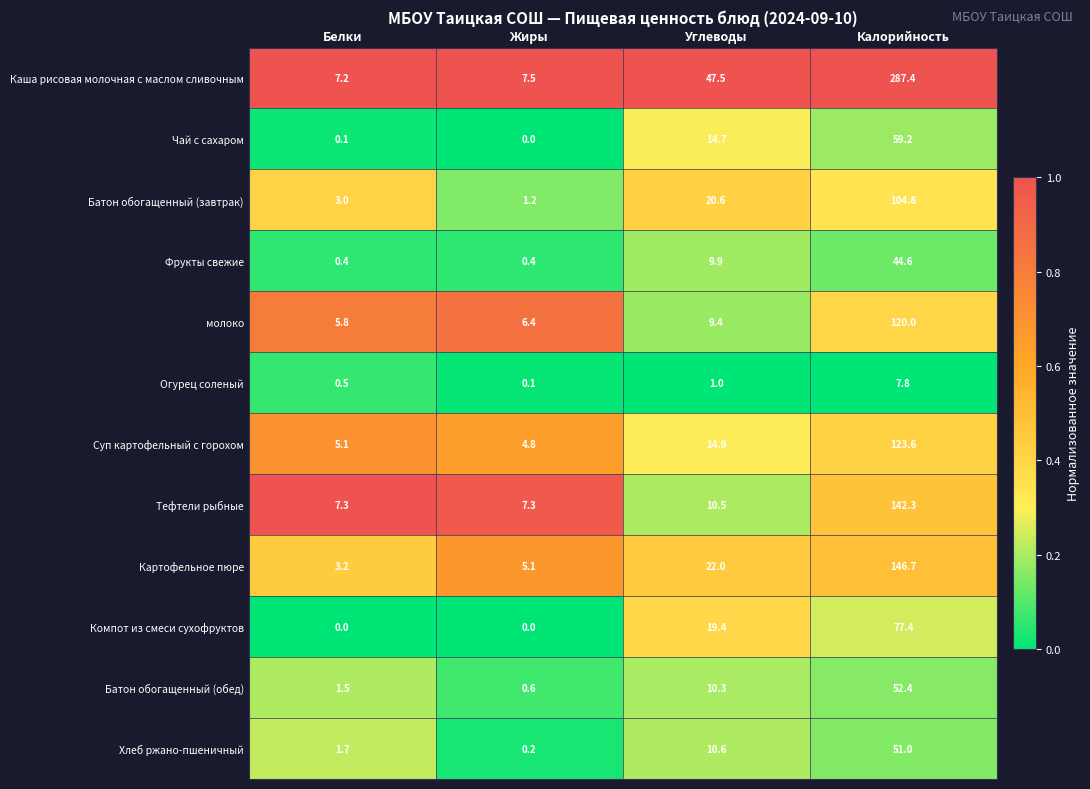

What is the approximate value of Компот из смеси сухофруктов at Калорийность?

77.4